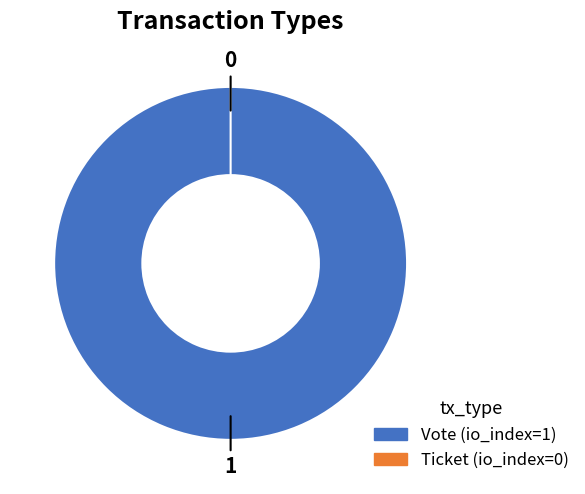

Rank the categories by value from lowest to highest.

Ticket, Vote